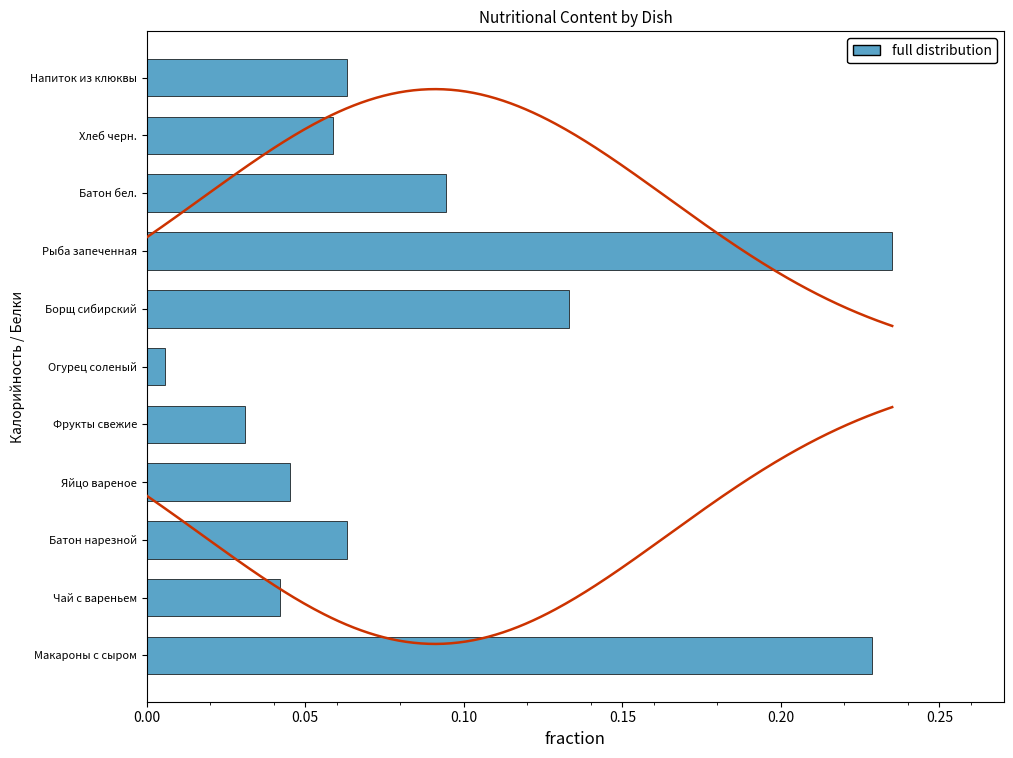

Is it true that the value at Напиток из клюквы is 0.1?

True